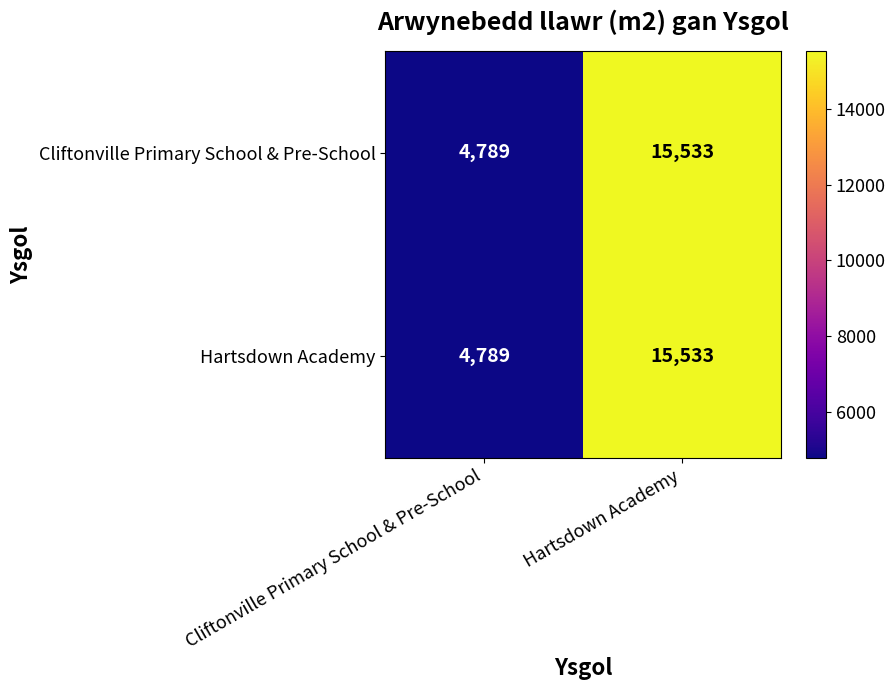

Read the Cliftonville Primary School & Pre-School value at Hartsdown Academy.

15533